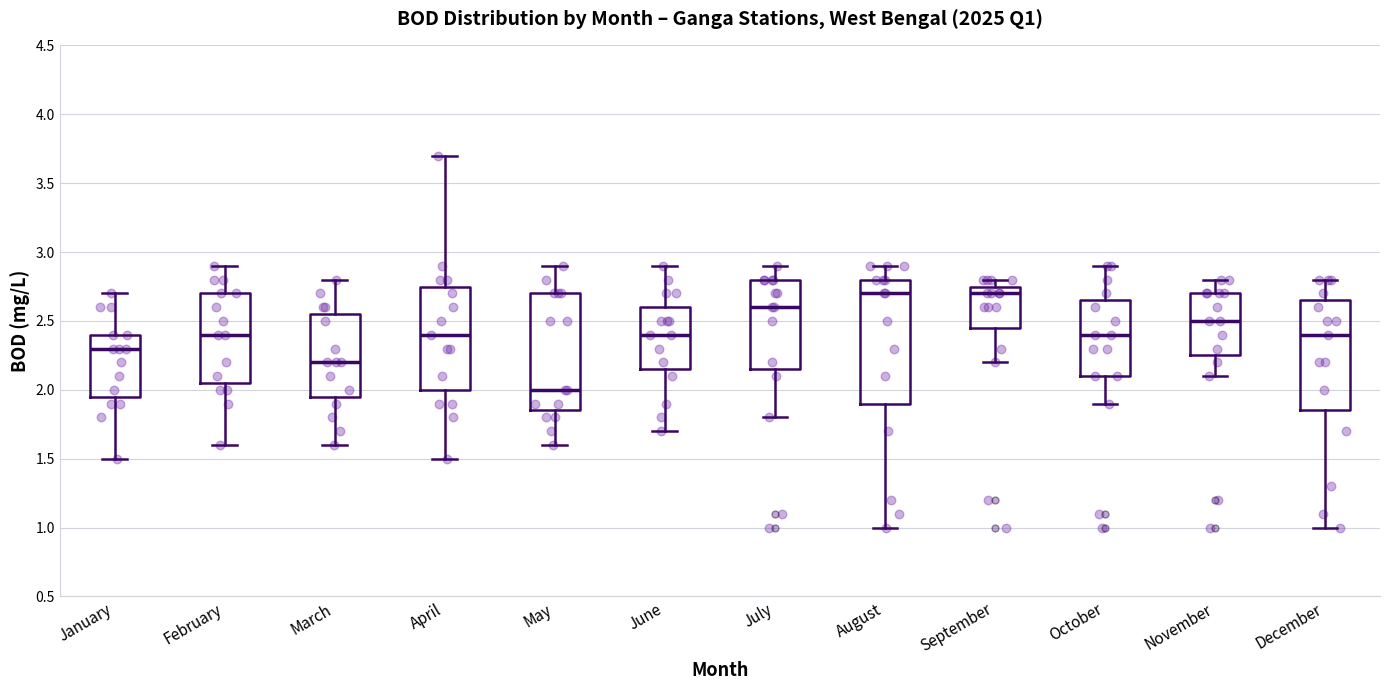

Where does the lower whisker of the box for April end on the y-axis? The values are not printed on the chart, so give them approximately, as read against the axis.

1.50